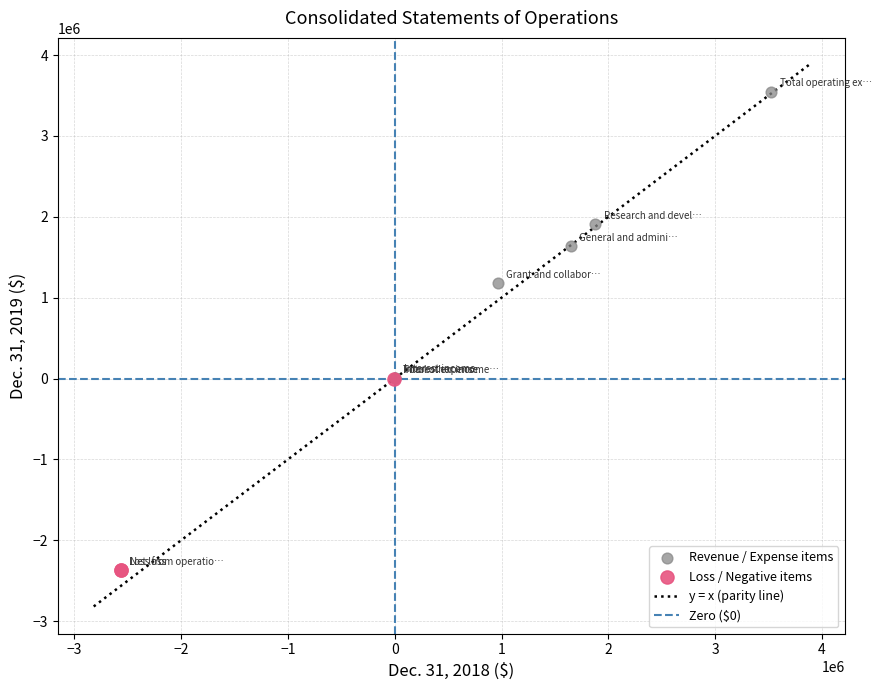

Which series reaches the minimum Y coordinate?

Loss / Negative items